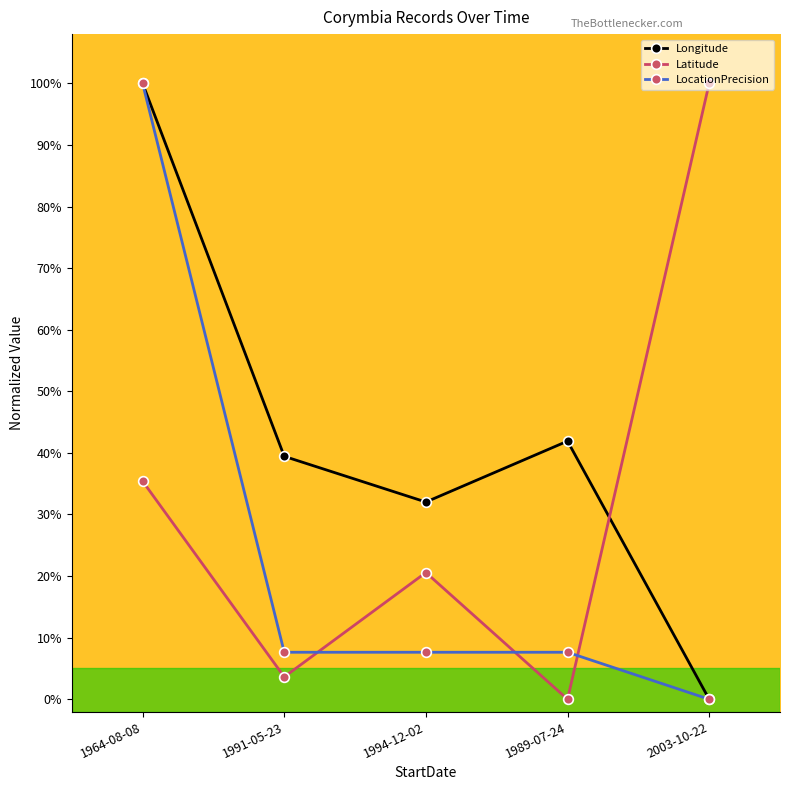

What is the greatest value displayed?

100.0